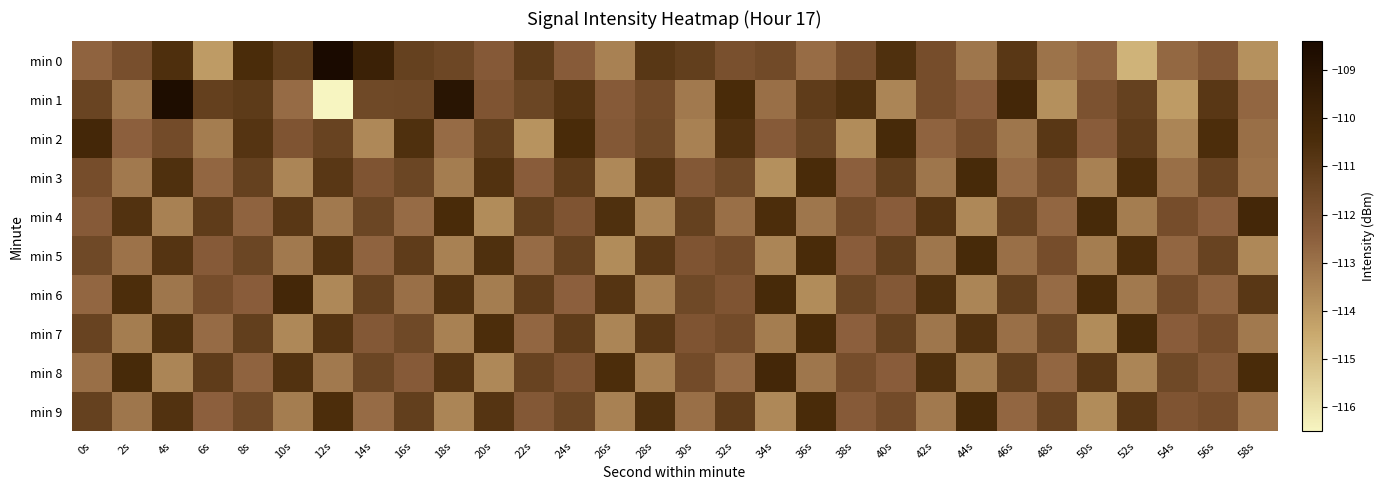

What is the maximum value shown in the chart?

-108.4